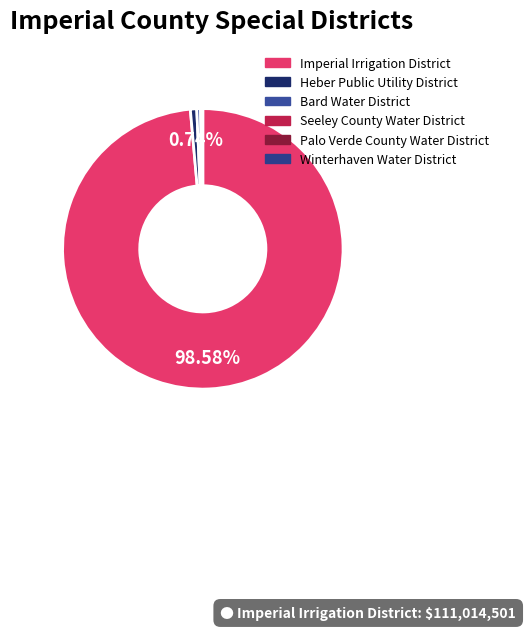

What is the smallest slice in the pie chart?

Winterhaven Water District